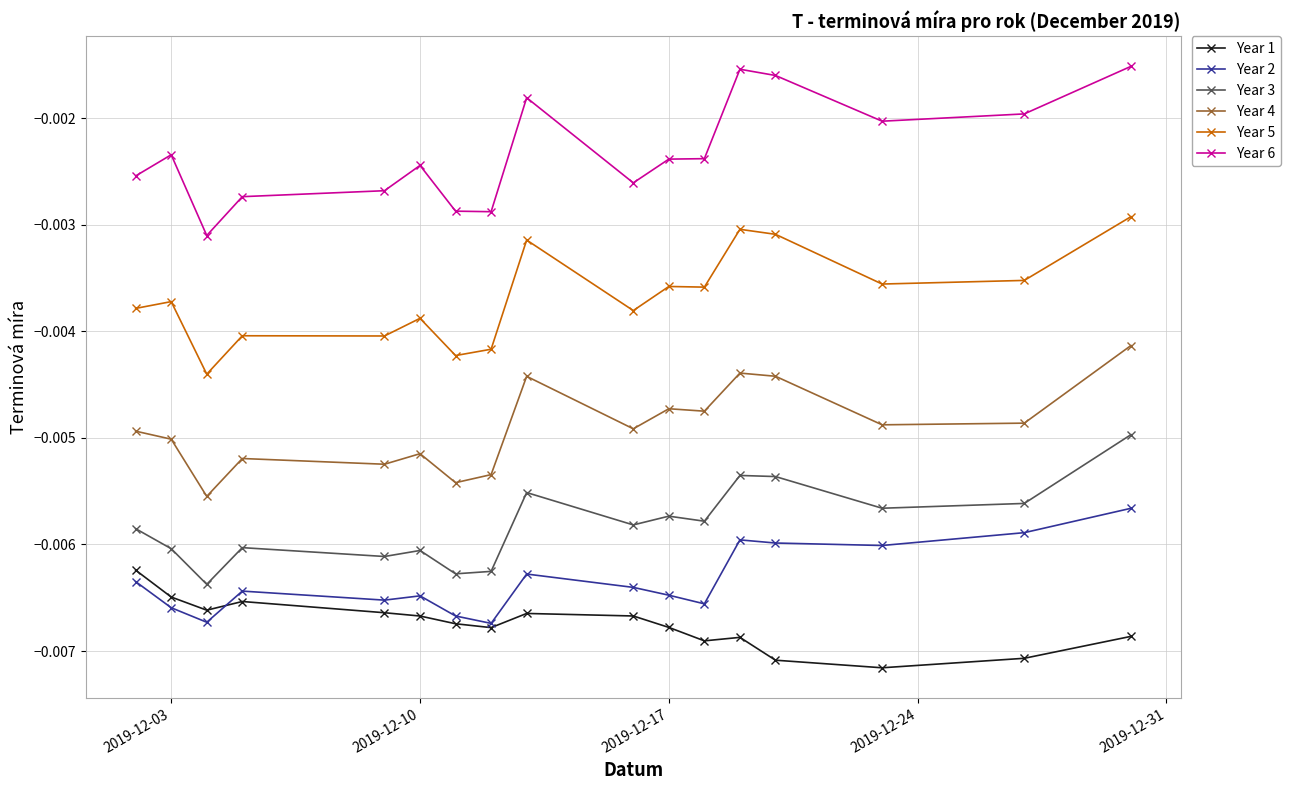

Does the chart have visible grid lines?

Yes